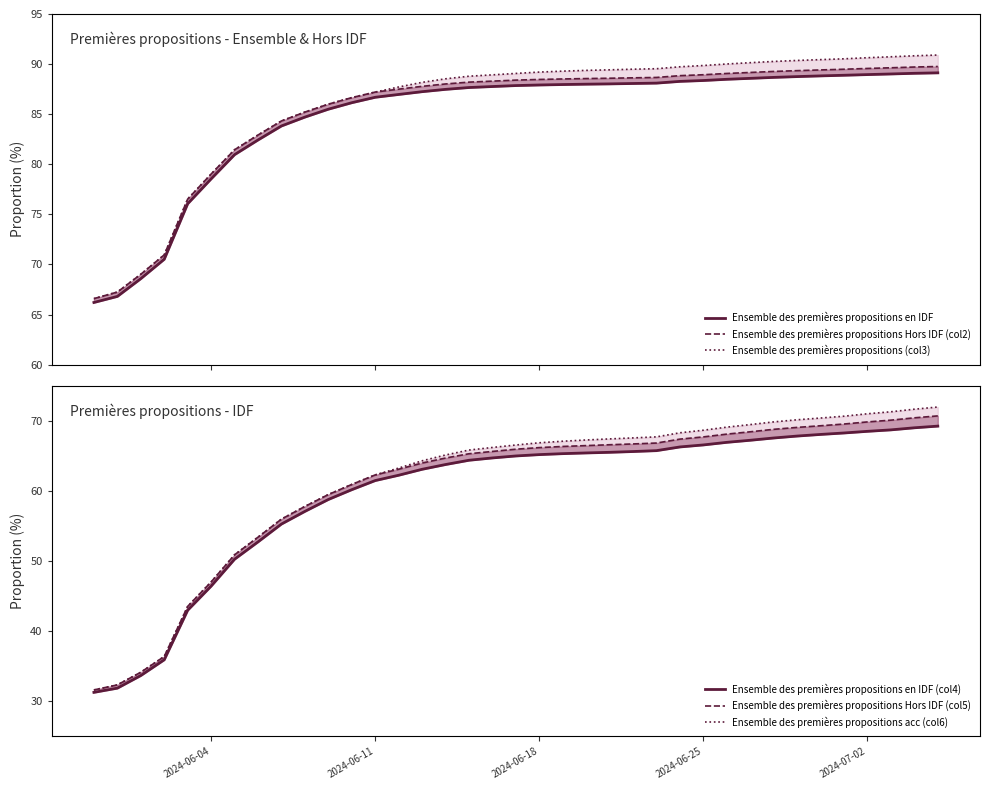

What is the difference between the second highest and second lowest values in the Ensemble des premières propositions acc (col6) series?

39.3